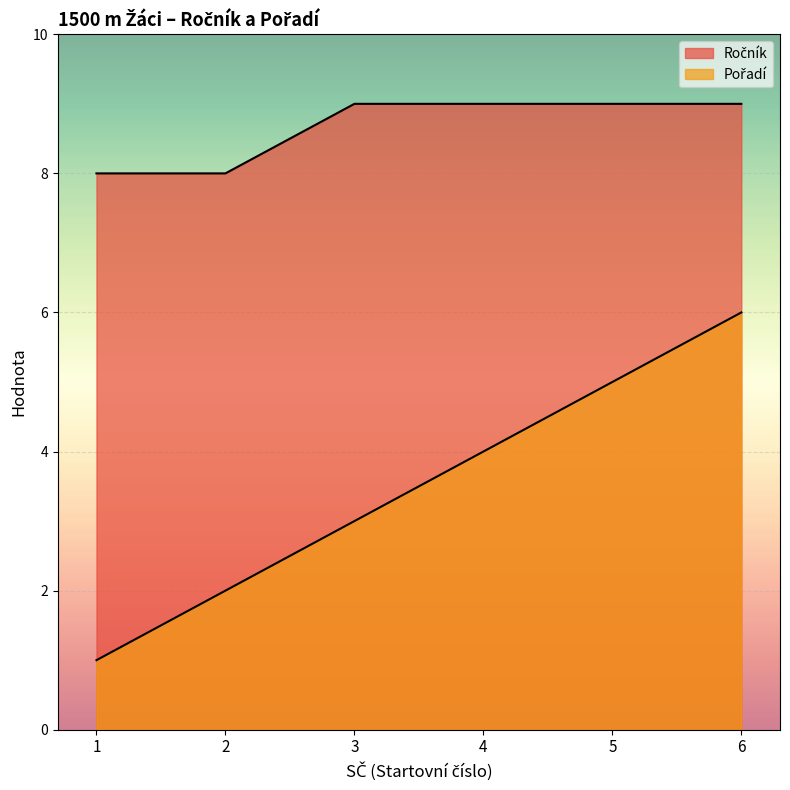

How many lines are shown in the chart?

2